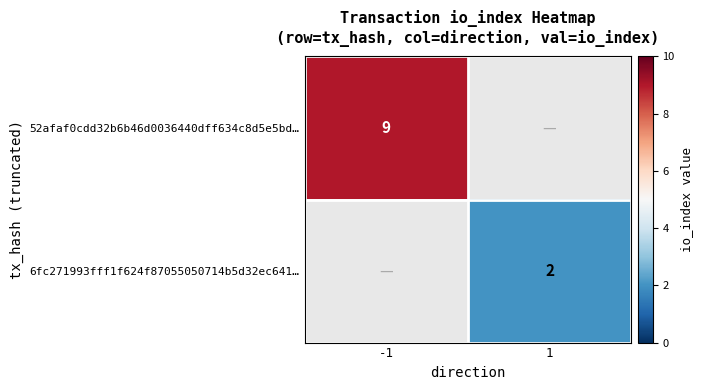

The value of 52afaf0cdd32b6b46d0036440dff634c8d5e5bd… at -1 is 4. True or false?

False